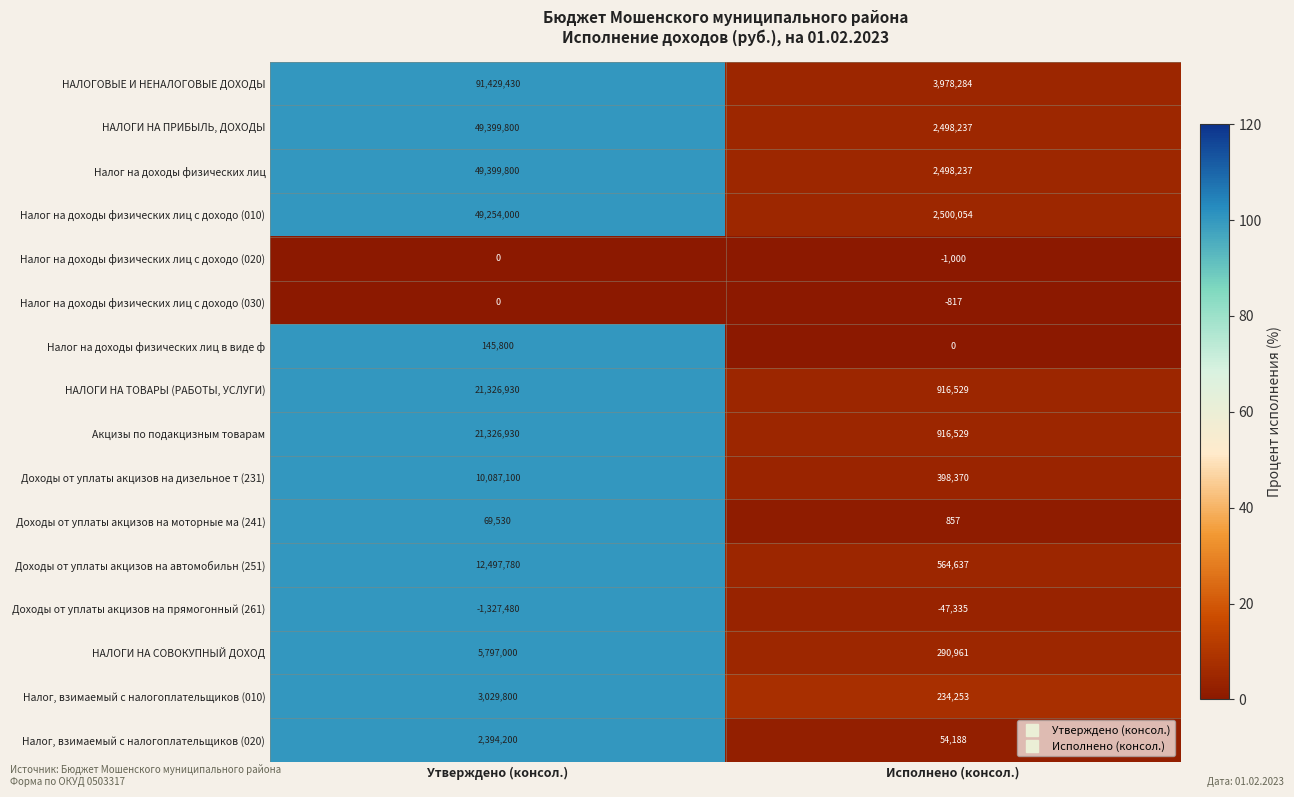

The Налог на доходы физических лиц с доходо (030) series shows -817 at Исполнено (консол.). True or false?

True